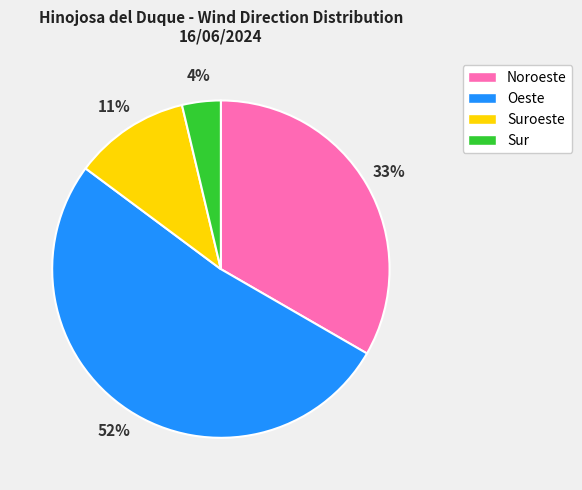

To the nearest percent, what percentage of the pie is Noroeste?

33%